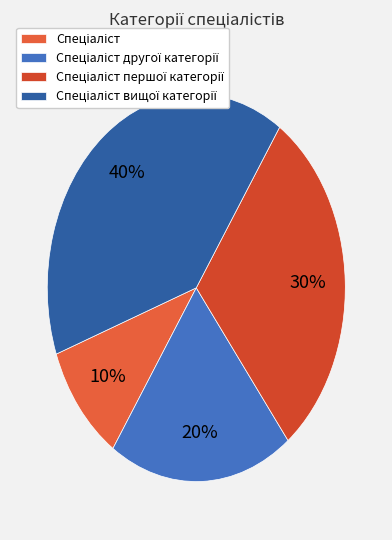

To the nearest percent, what portion does Спеціаліст першої категорії represent?

30%